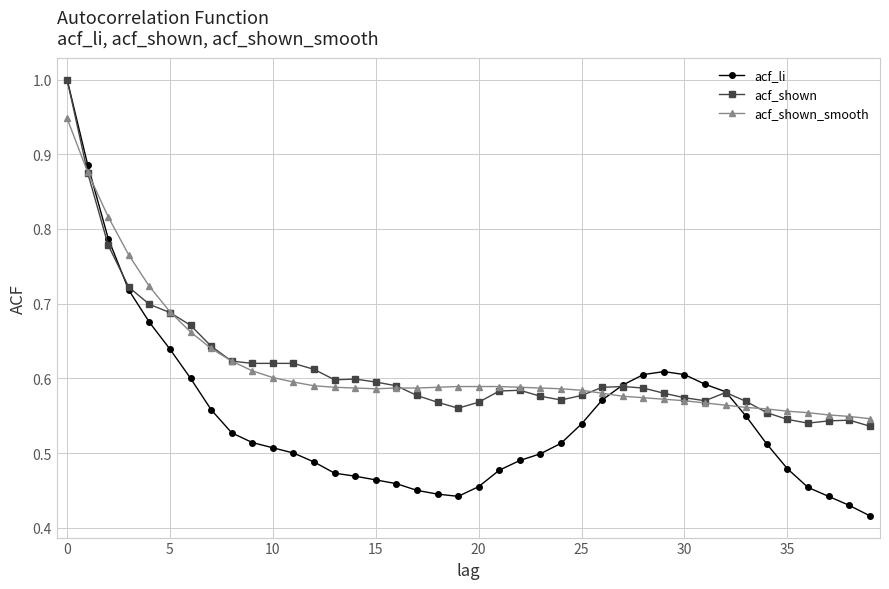

What is the highest value of the acf_shown series?

1.0